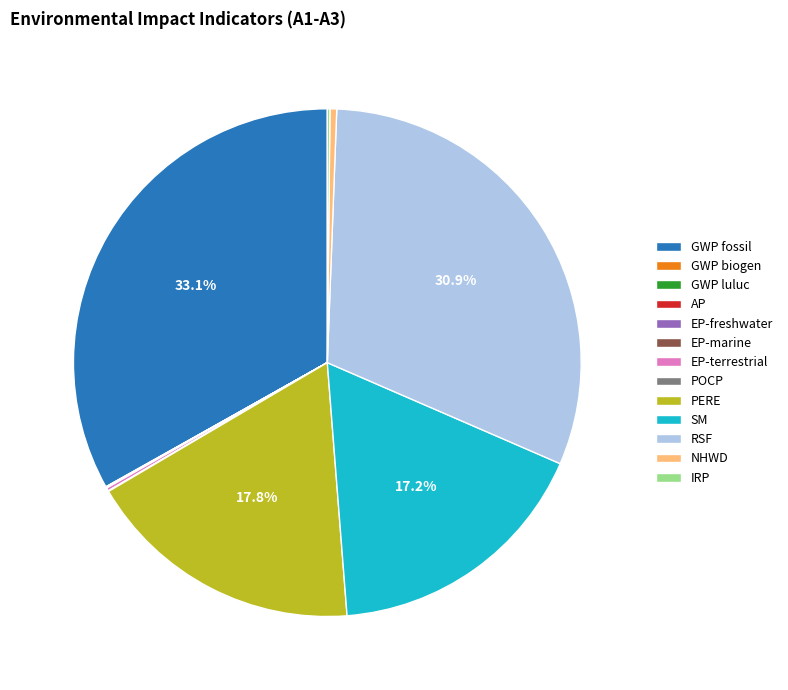

Does SM account for over 50% of the chart?

No